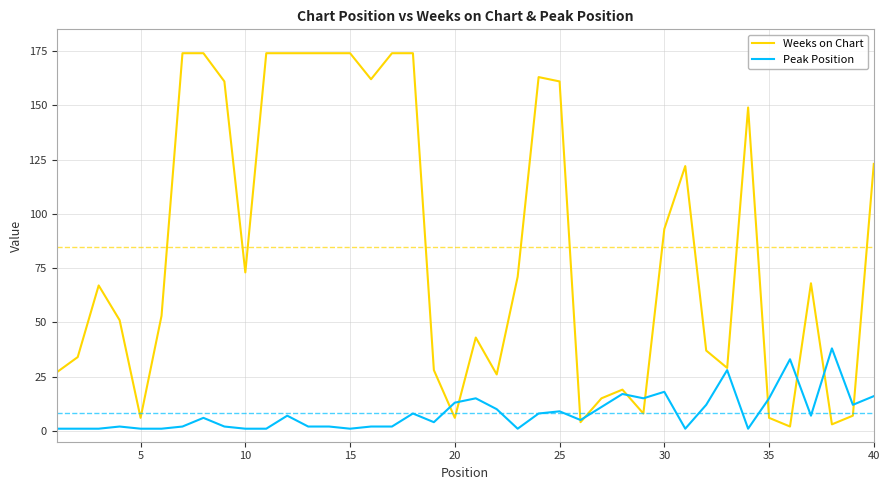

Which series has the largest total across all categories?

Weeks on Chart